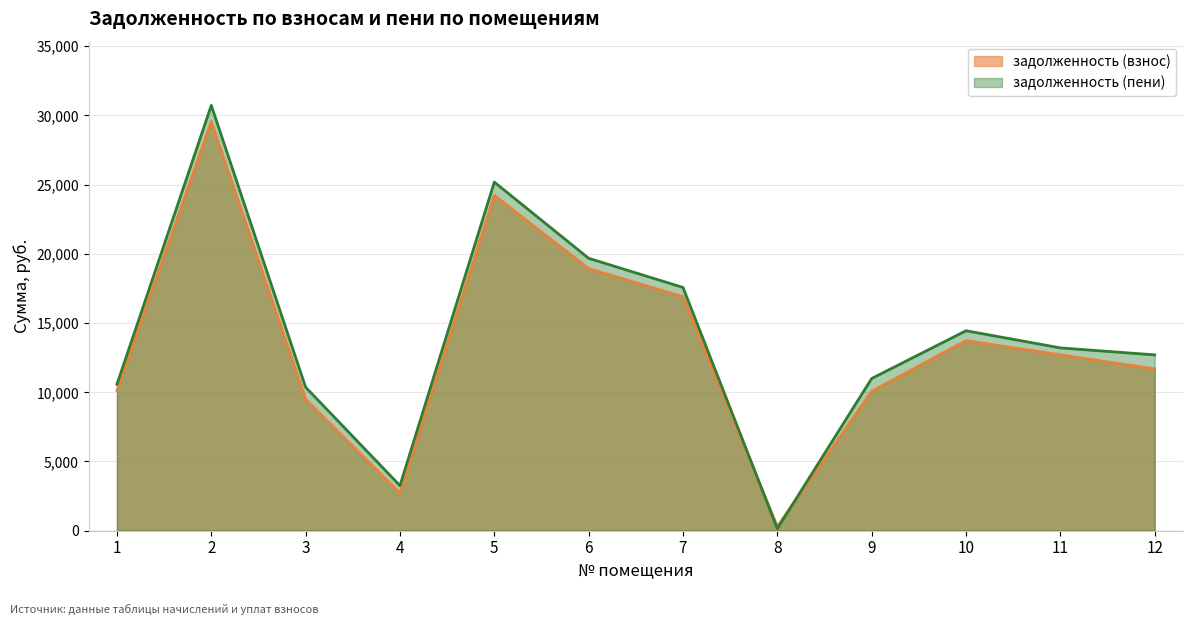

At 1, list the series in order from largest to smallest.

задолженность (пени), задолженность (взнос)